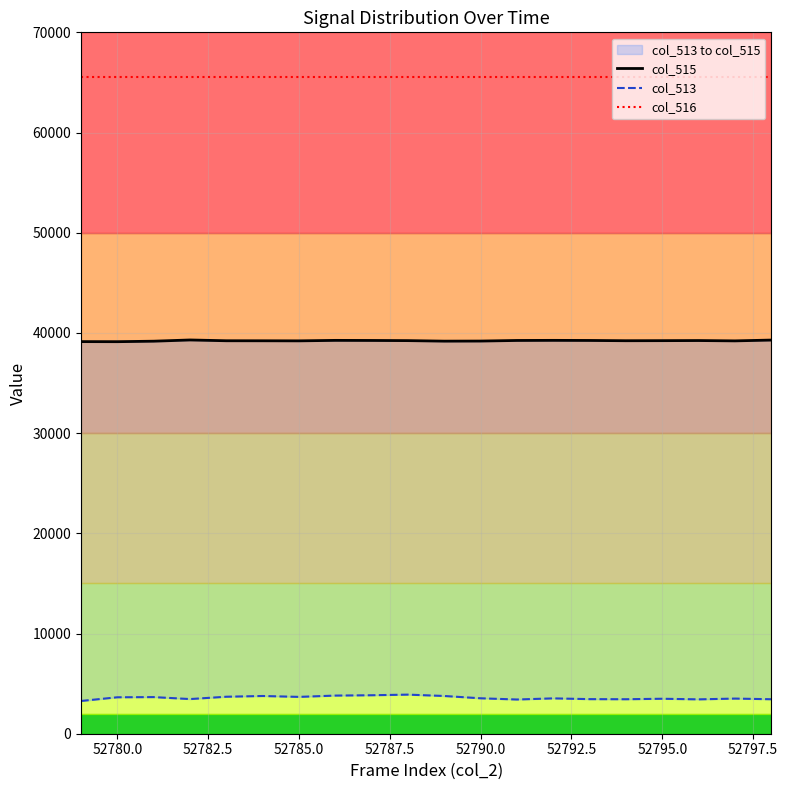

True or false: col_515 and col_516 cross at least once.

False